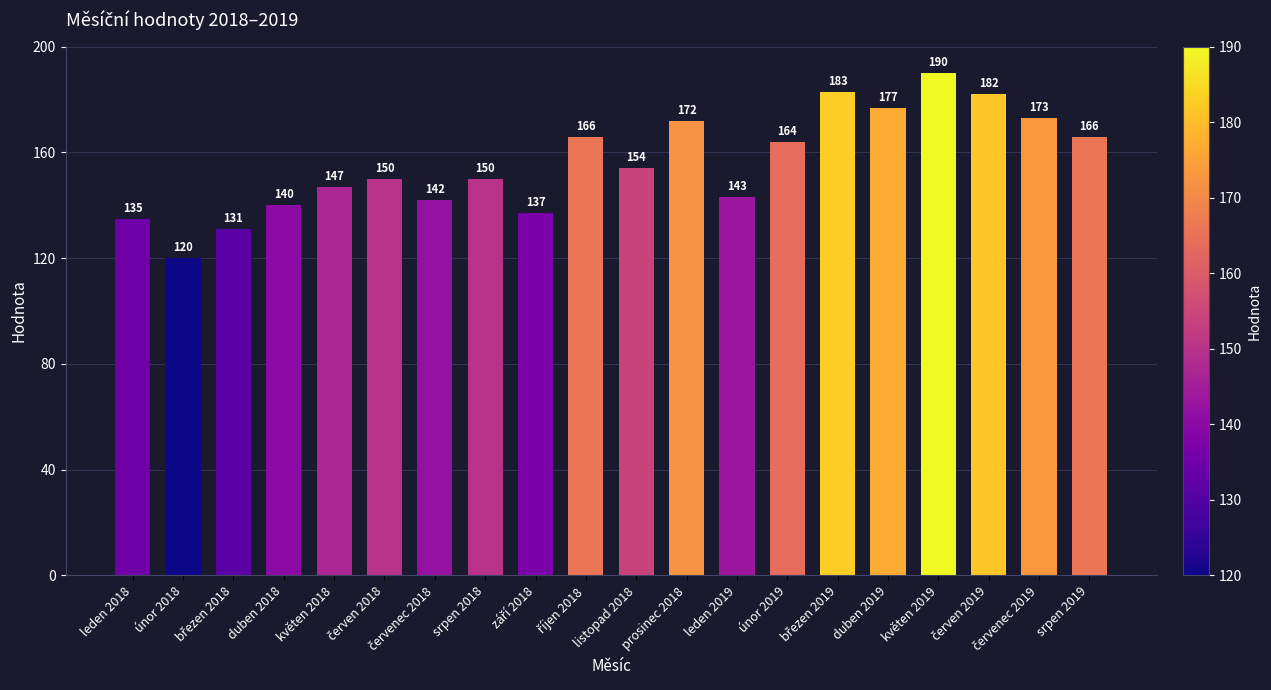

Are the bars horizontal?

No